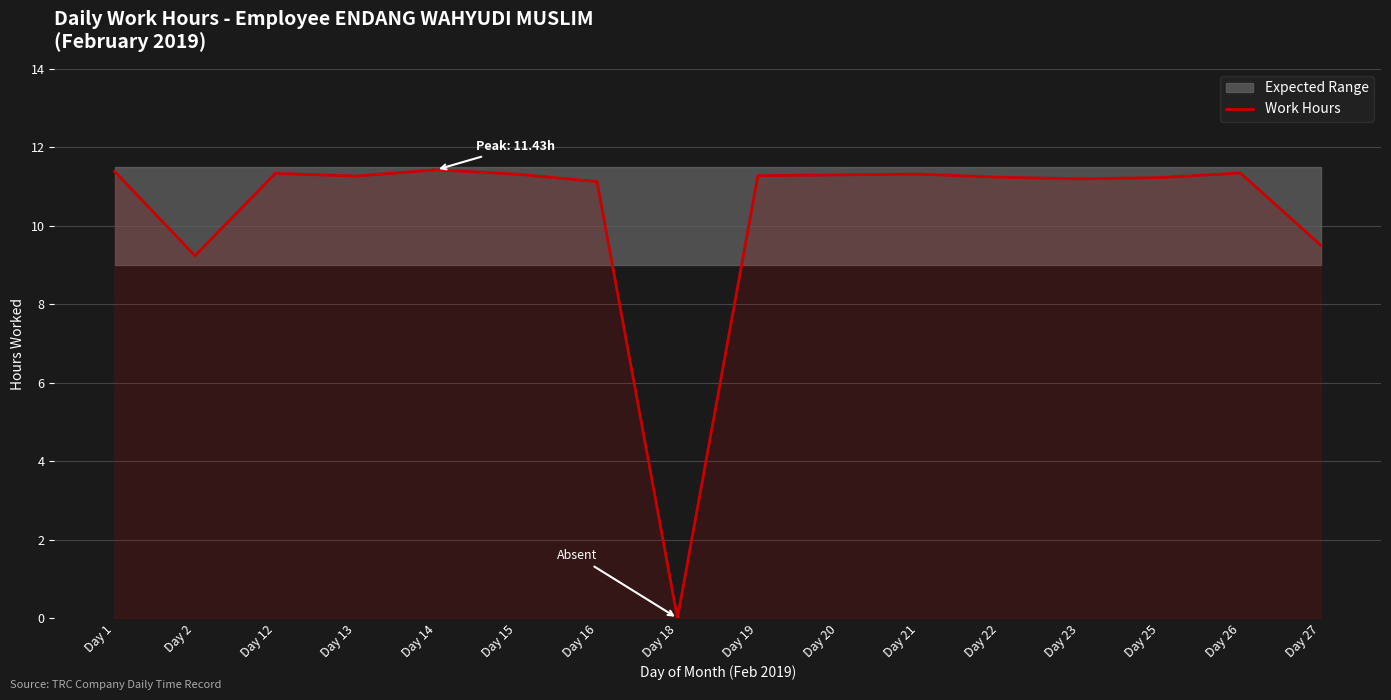

What is the average value?

10.3